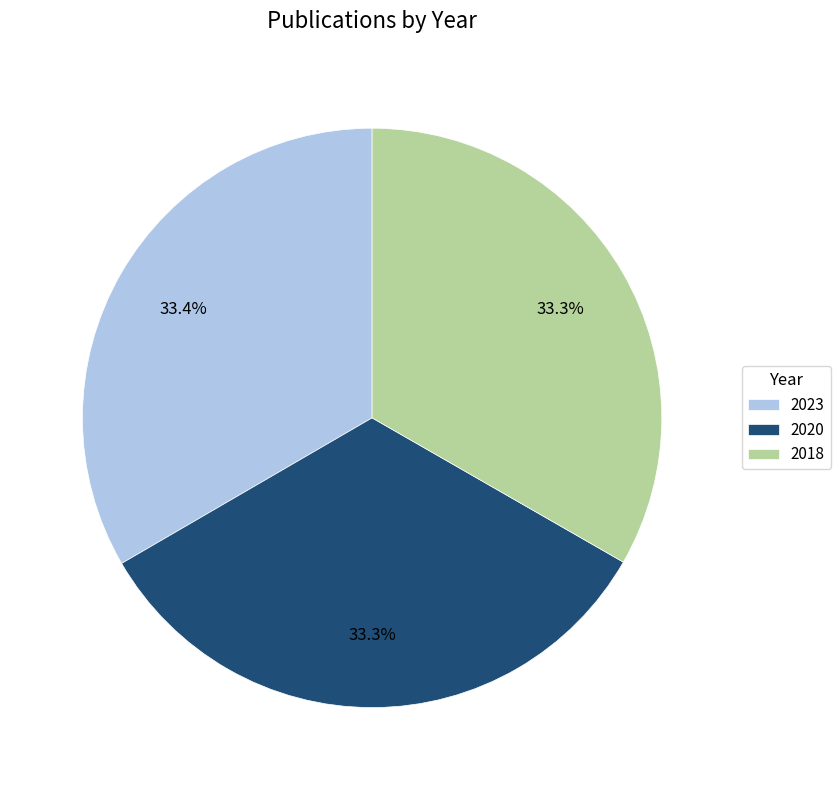

What percentage is NOT represented by 2020?

66.7%